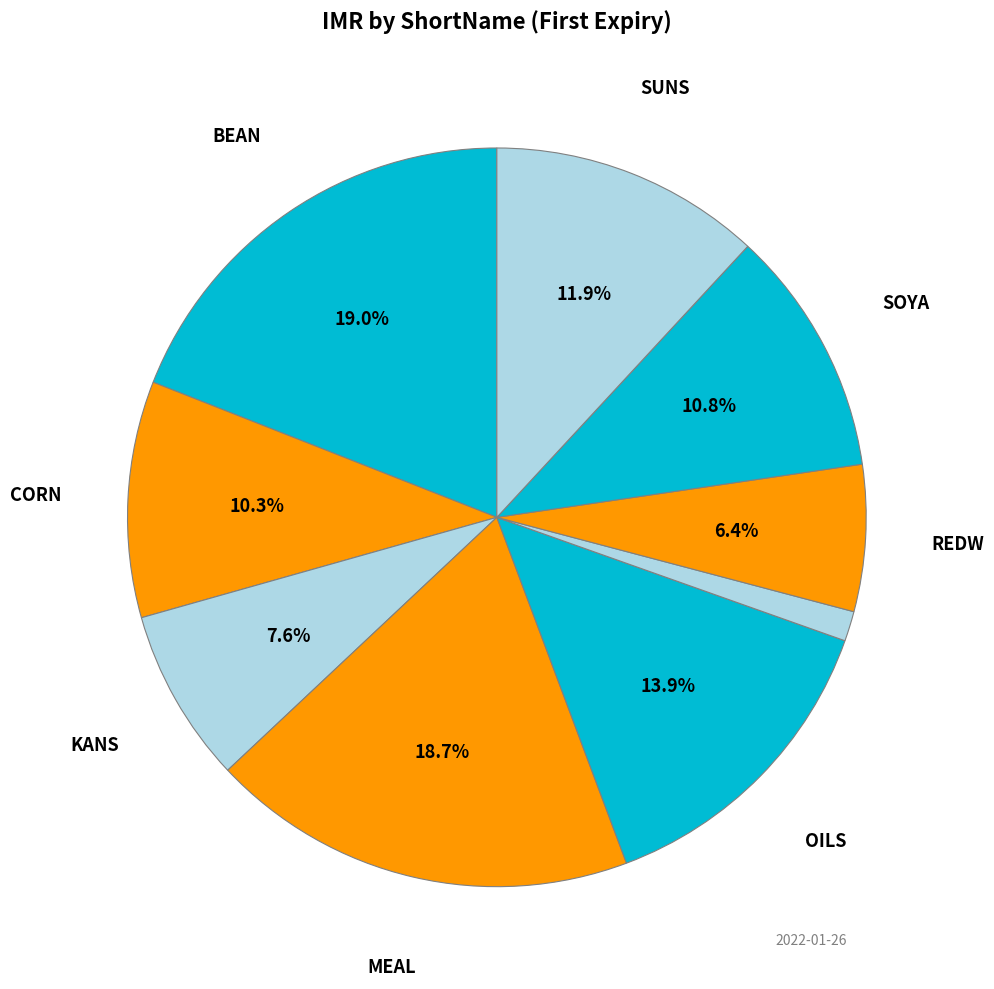

Count the number of slices in the pie.

9